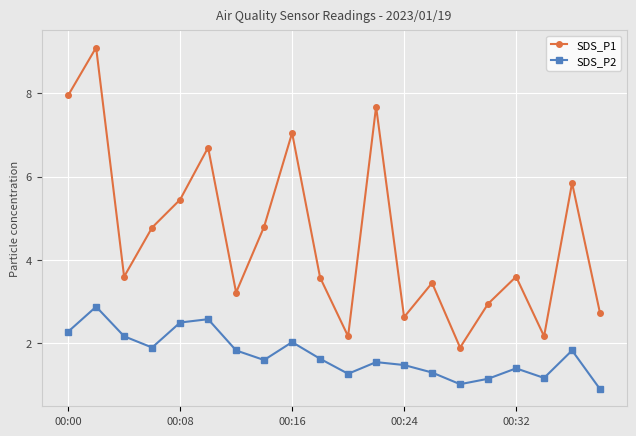

What is the value of the SDS_P1 point at the 7th from the left?

3.2